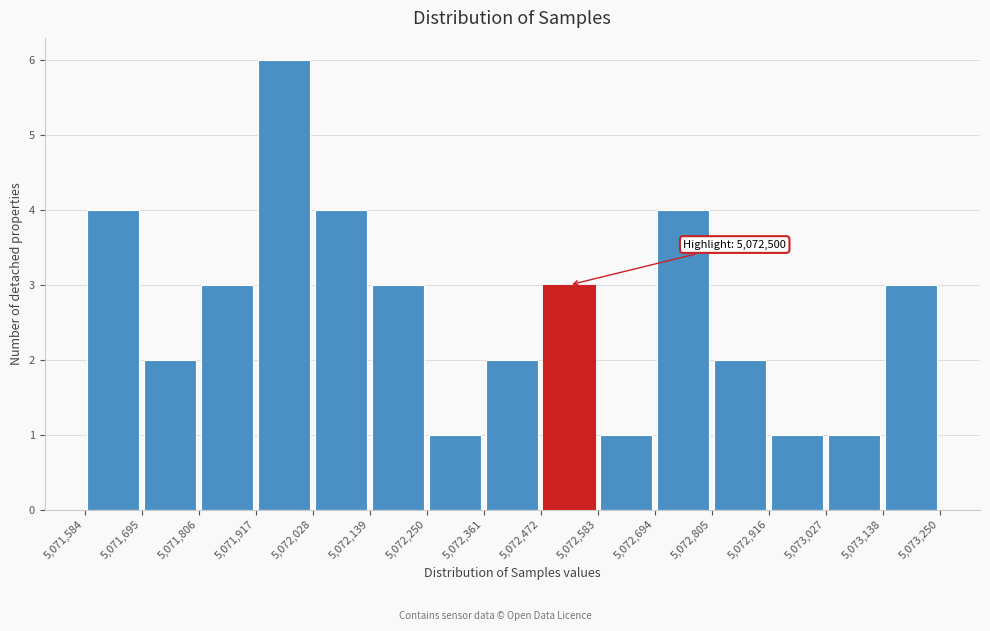

Over which range of the x-axis is the bar tallest?

5,071,917 to 5,072,028